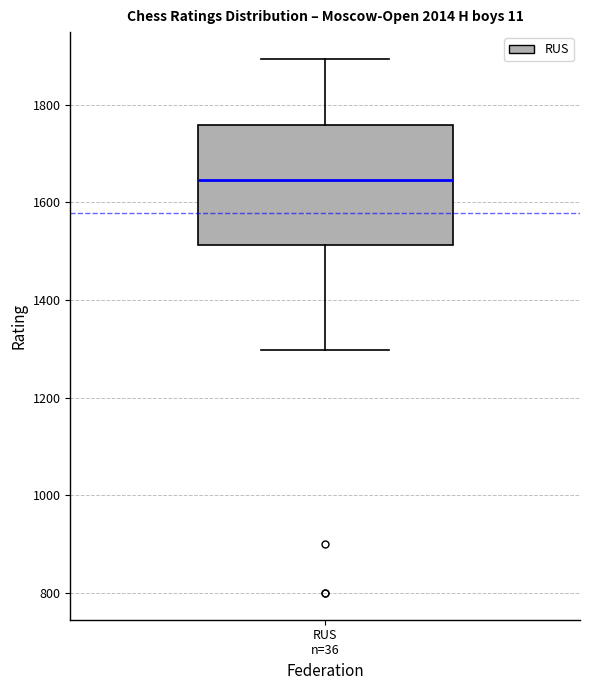

Where does the upper whisker of the box for RUS n=36 end on the y-axis? The values are not printed on the chart, so give them approximately, as read against the axis.

1900